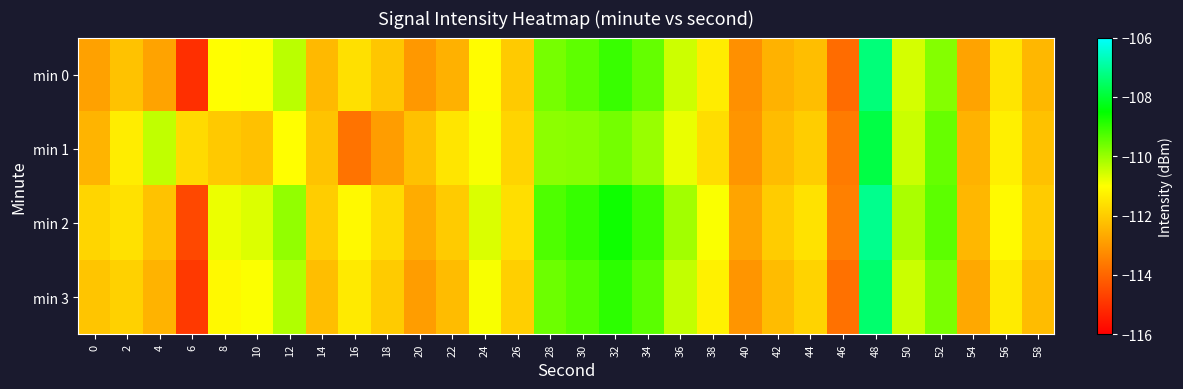

What is the spread (max minus min) of values at 54?

0.4